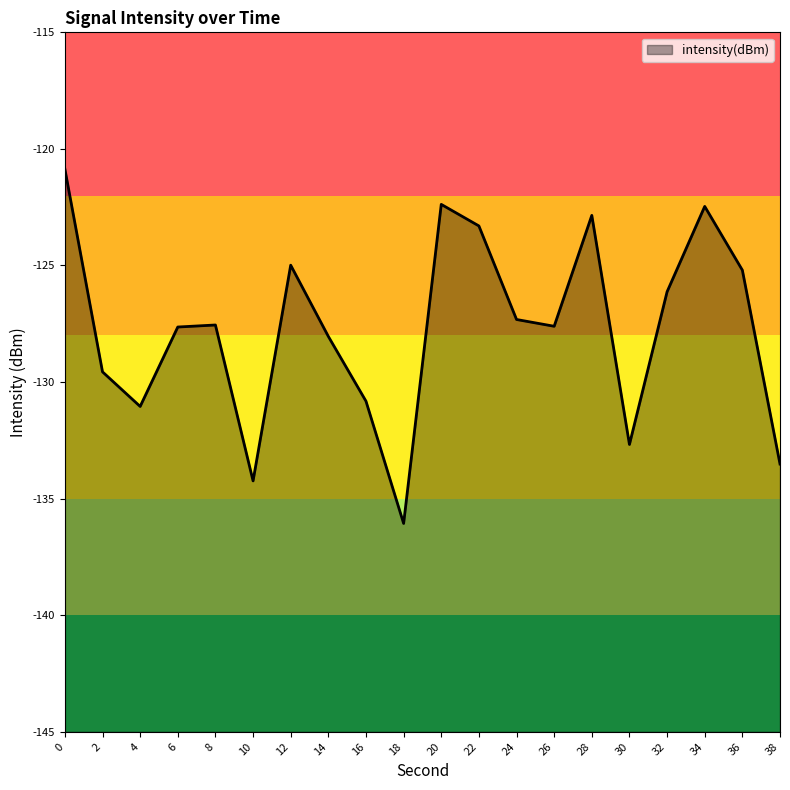

Rank the categories by value from highest to lowest.

0, 20, 34, 28, 22, 12, 36, 32, 24, 8, 26, 6, 14, 2, 16, 4, 30, 38, 10, 18